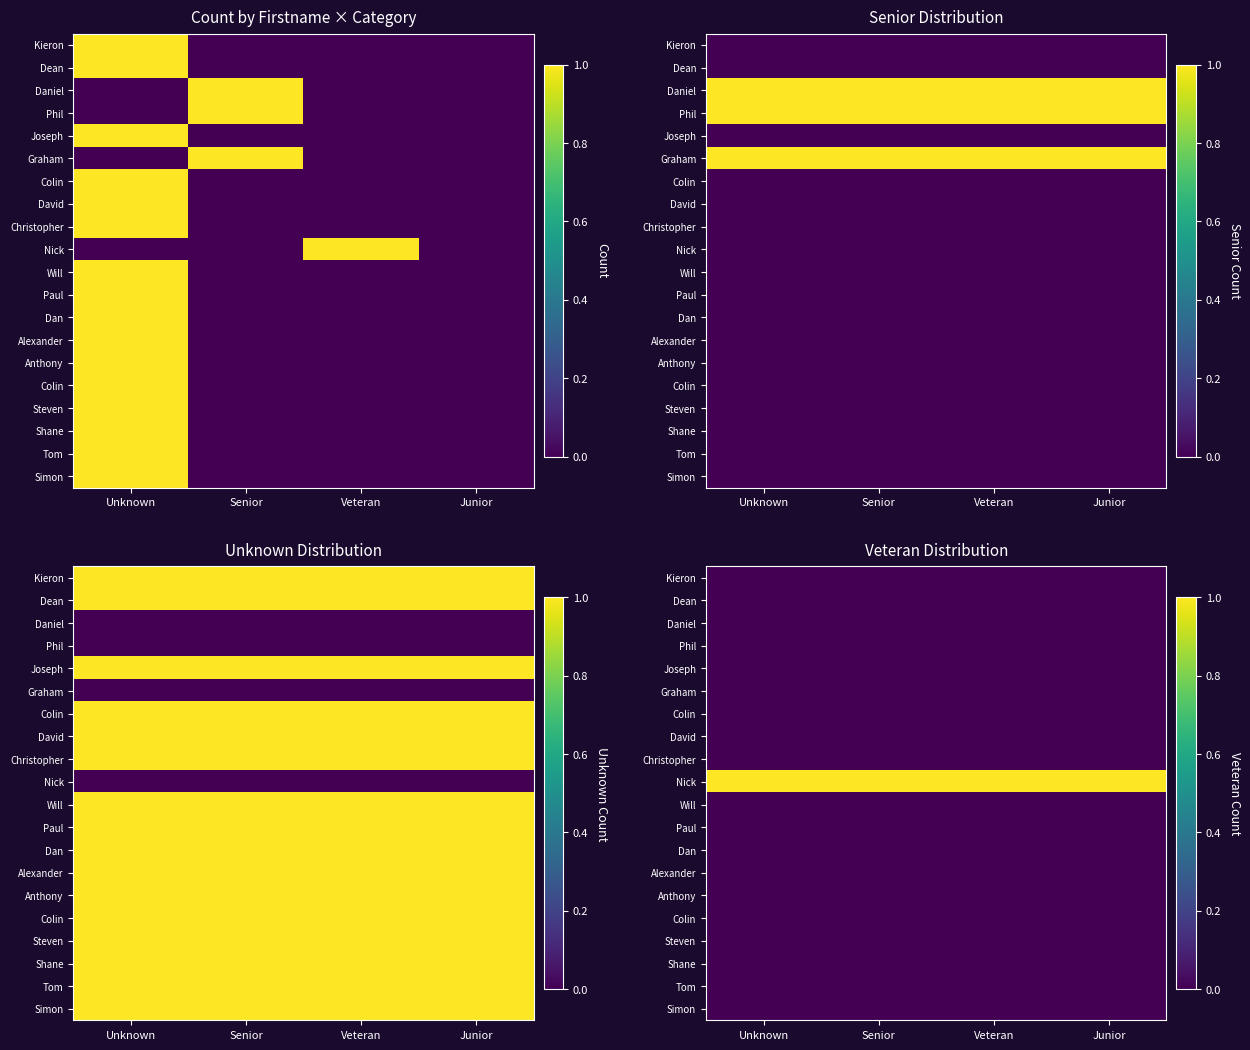

At which category is the sum across all series the highest?

Unknown